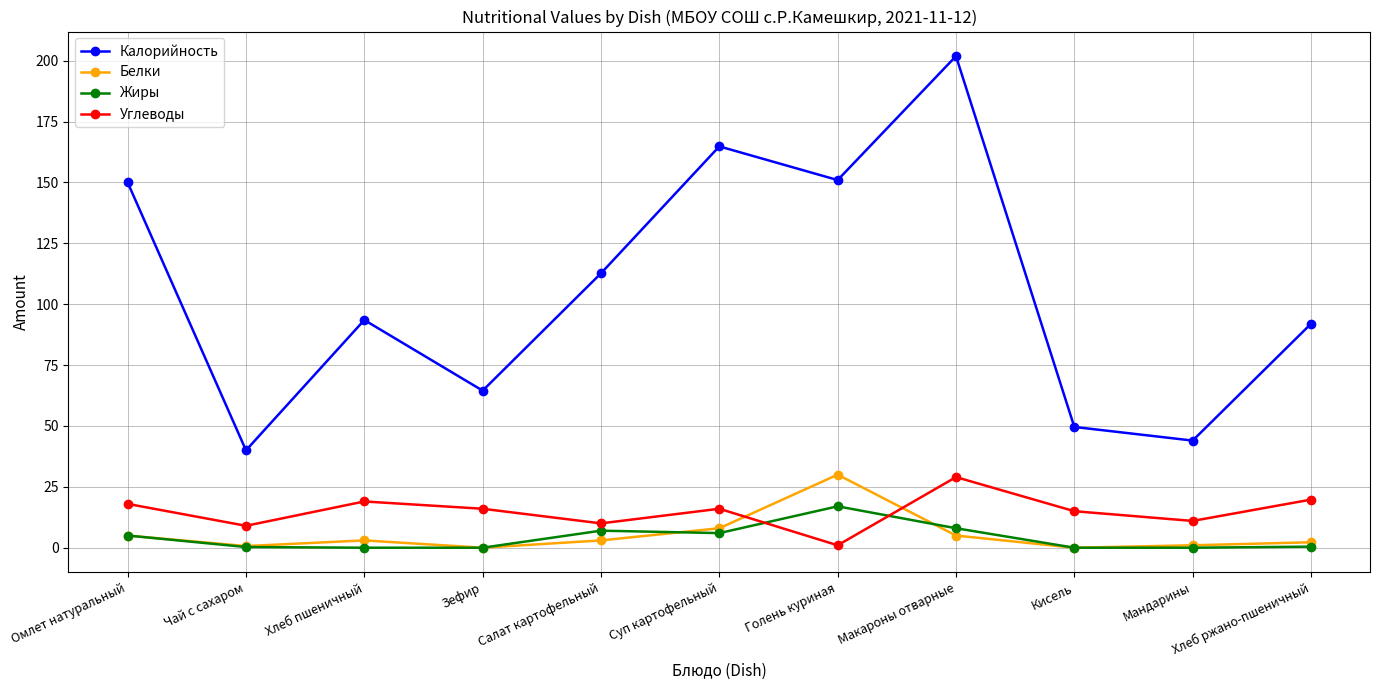

True or false: Калорийность and Углеводы cross at least once.

False